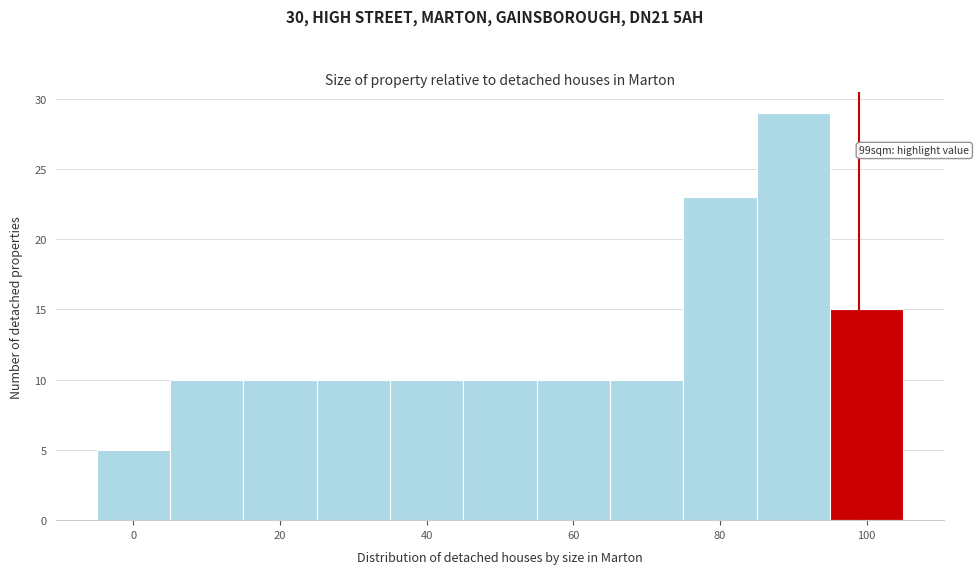

Which range on the x-axis has the tallest bar?

85 to 95